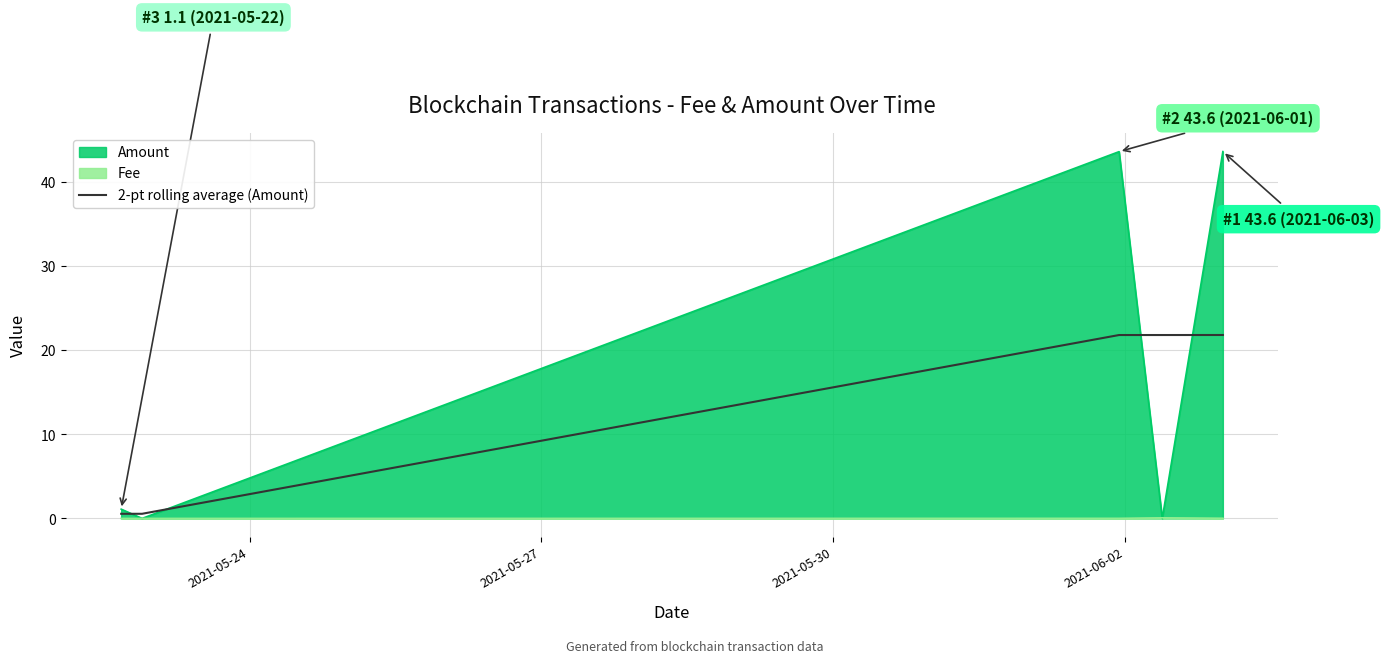

Reading left to right, transcribe all the data shown in this chart.

0.6	0.6	21.8	21.8	21.8